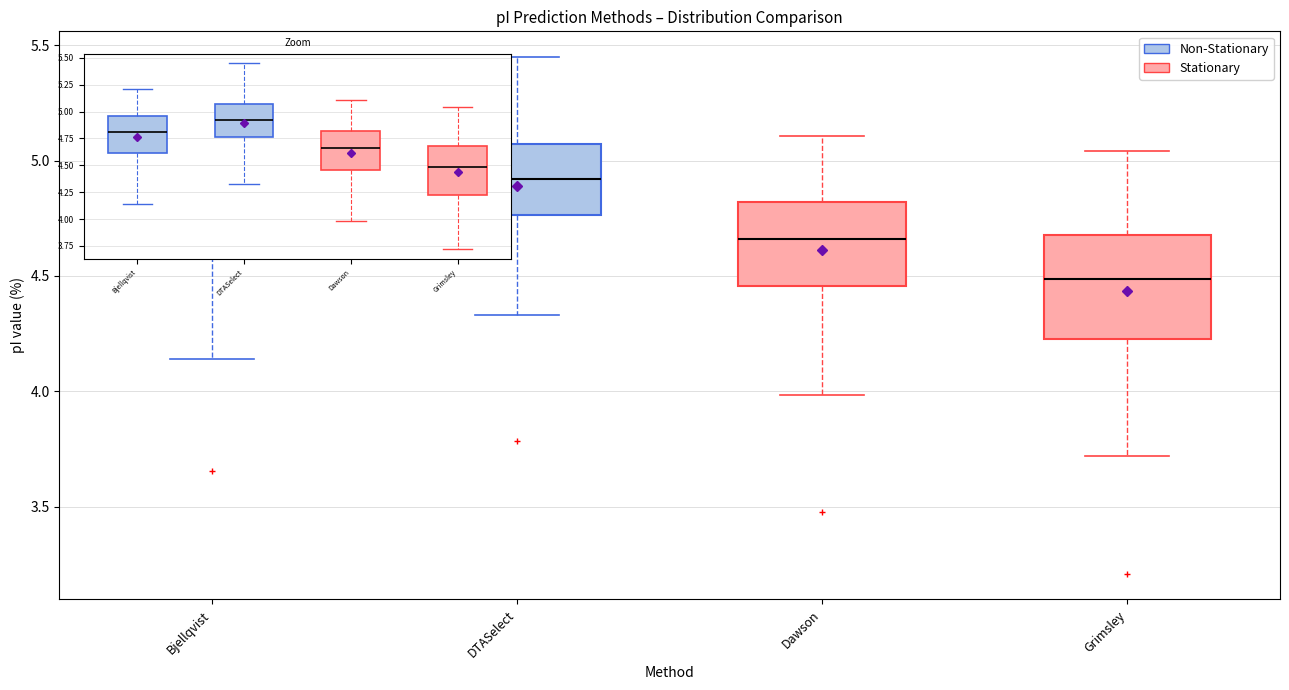

Where does the upper whisker of the box for Grimsley end on the y-axis? The values are not printed on the chart, so give them approximately, as read against the axis.

5.05